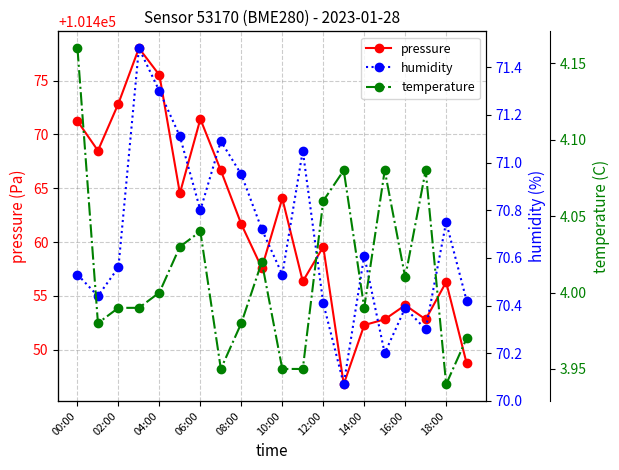

Where does the pressure series first go above 101461?

00:00